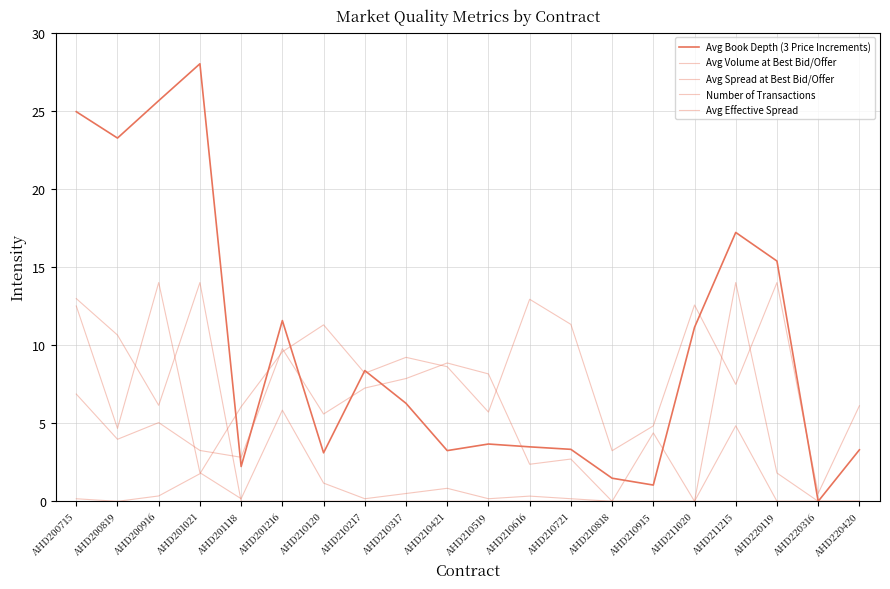

At which label is Avg Spread at Best Bid/Offer closest to 7?

AHD200715